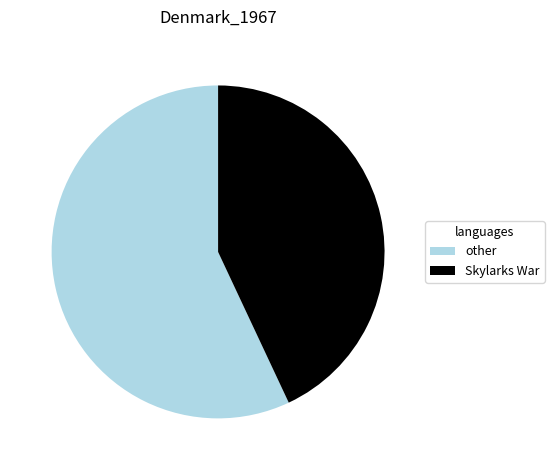

Does any single category account for the majority?

Yes